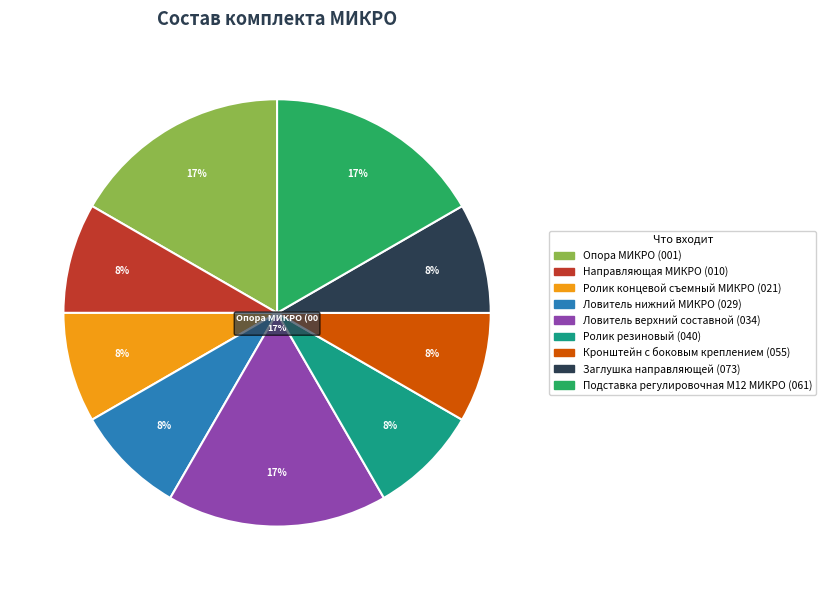

Does any single category account for the majority?

No